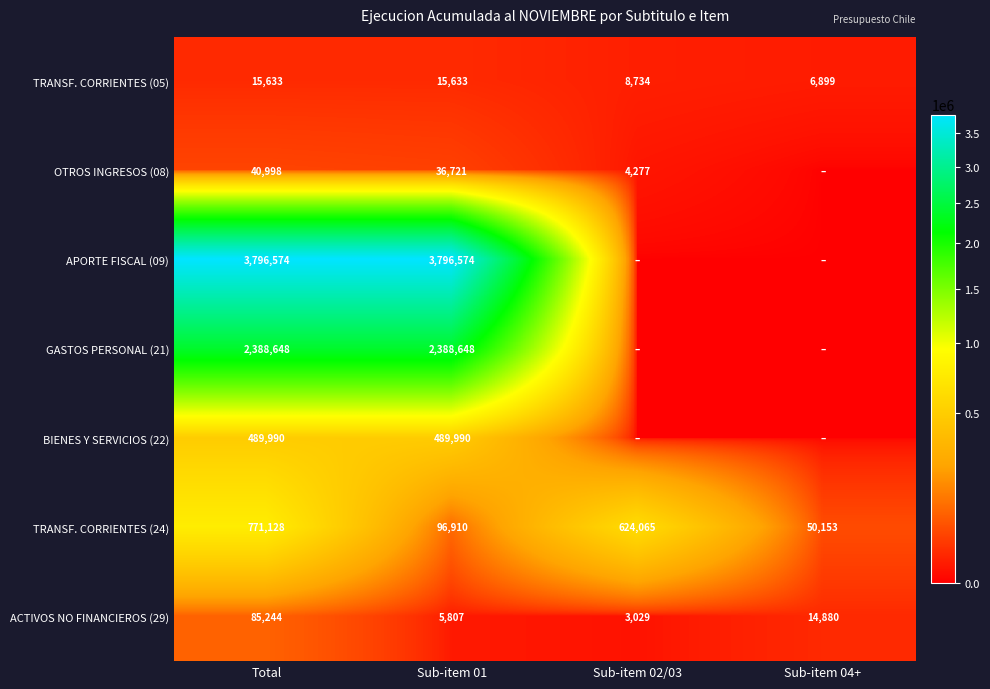

What is the sum of the TRANSF. CORRIENTES (24) values at Sub-item 01 and Sub-item 04+?

147063